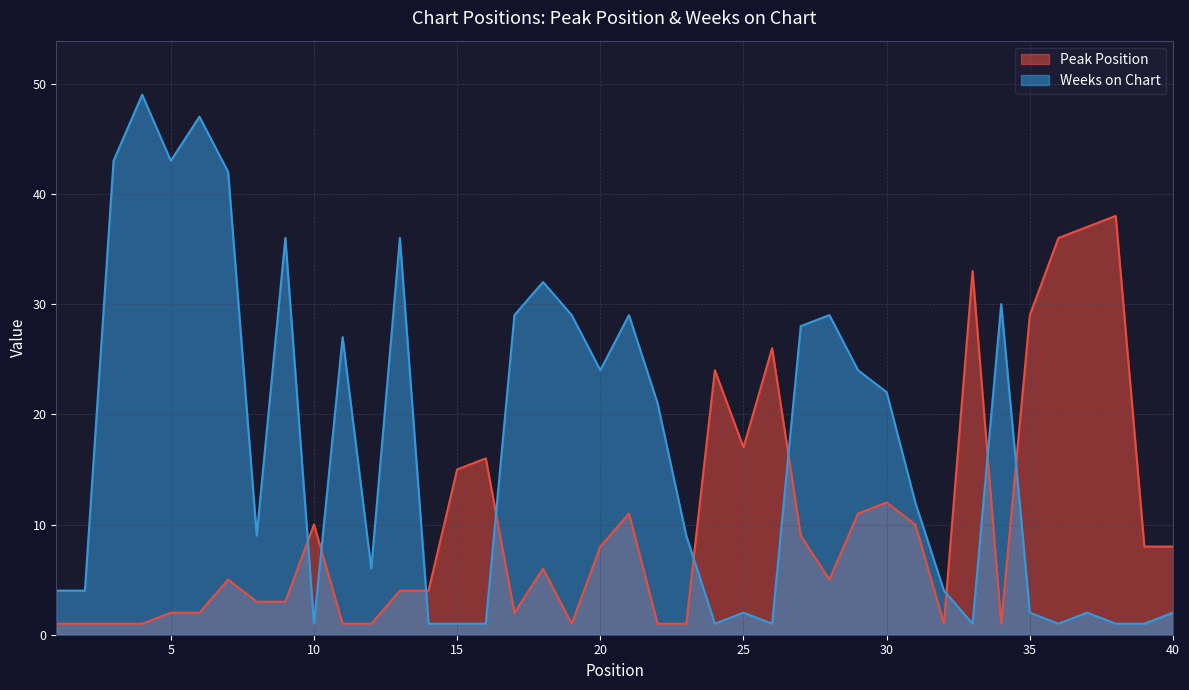

At how many categories does at least one series exceed 4?

36